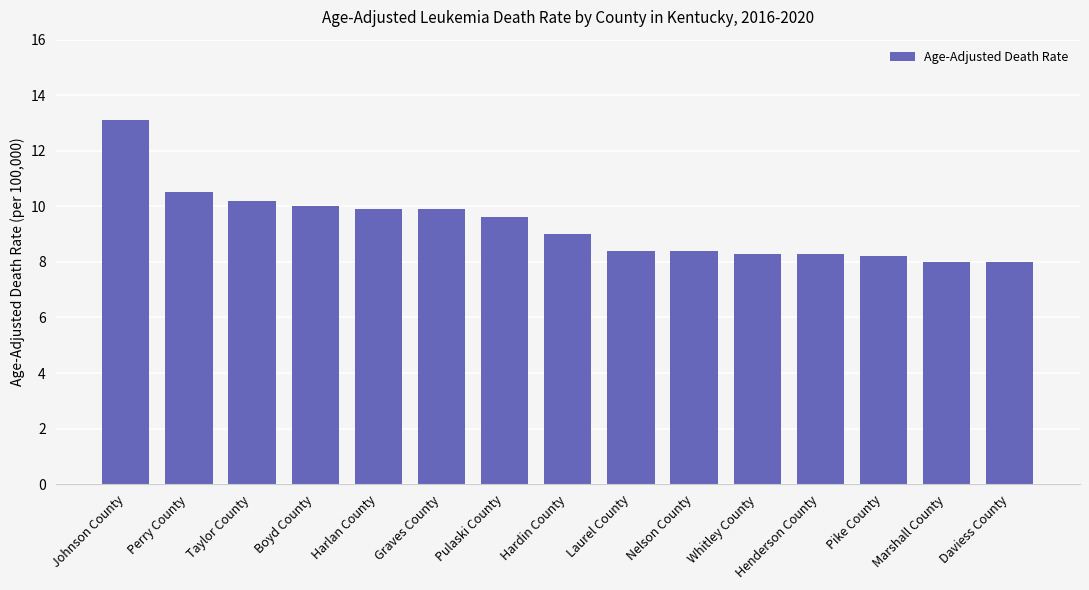

What is the average value?

9.3